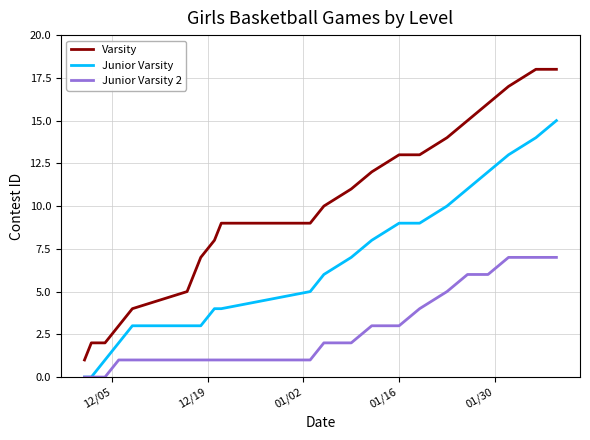

Reading right to left, transcribe all the data shown in this chart.

Varsity: 18	18	17	16	15	14	13	13	12	11	10	9	9	8	7	6	5	4	3	2	2	1
Junior Varsity: 15	14	13	12	11	10	9	9	8	7	6	5	4	4	3	3	3	3	2	1	0	0
Junior Varsity 2: 7	7	7	6	6	5	4	3	3	2	2	1	1	1	1	1	1	1	1	0	0	0